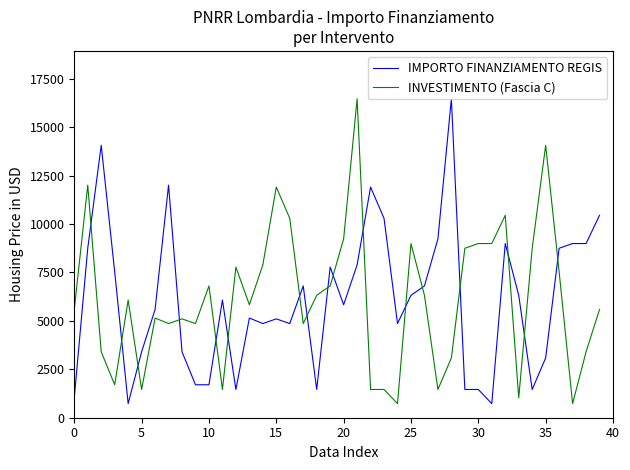

What is the minimum value shown in the chart?

729